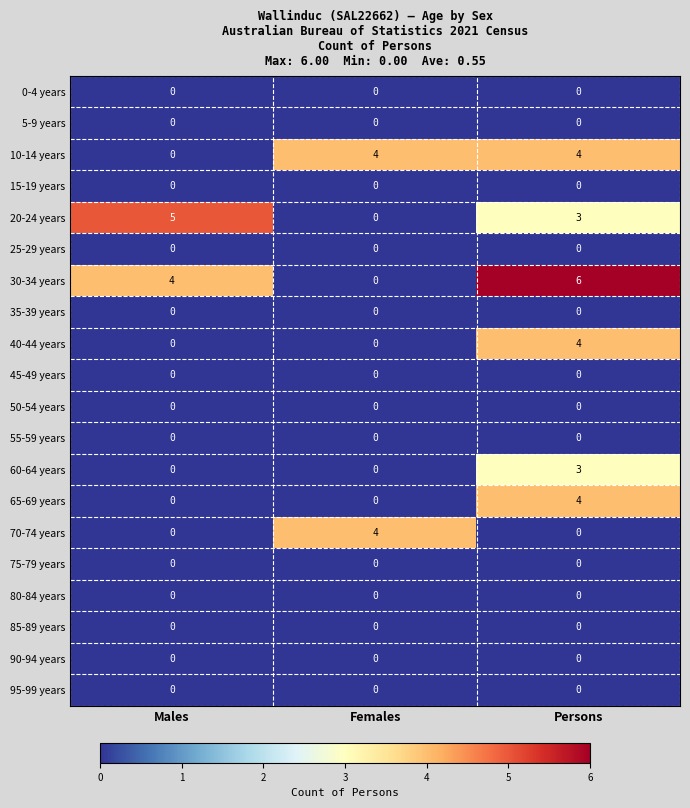

What is the total value across all series at Persons?

24